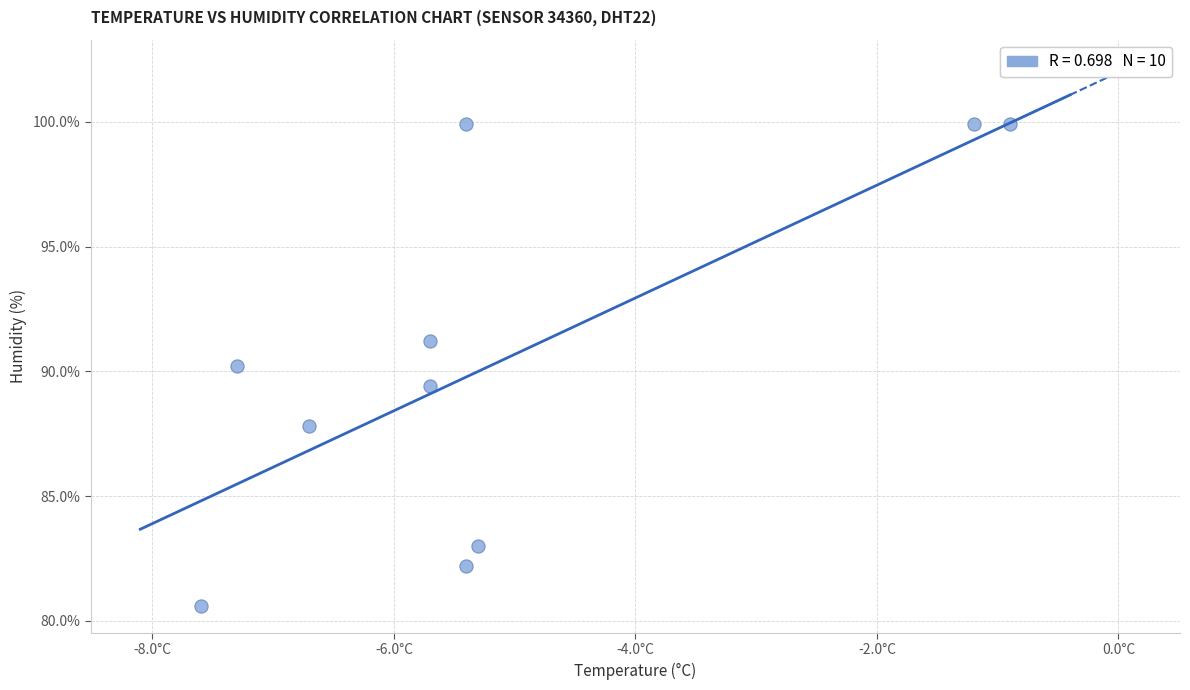

What is the average Y value?

90.4